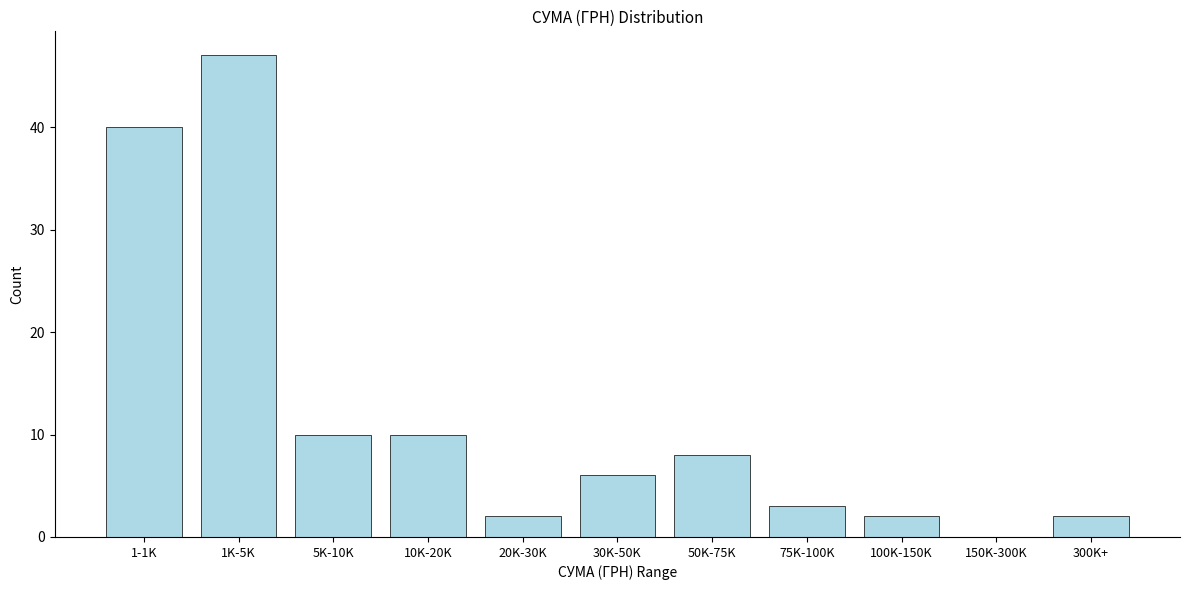

Reading left to right, what are all the values shown in this chart?

1-1K=40	1K-5K=47	5K-10K=10	10K-20K=10	20K-30K=2	30K-50K=6	50K-75K=8	75K-100K=3	100K-150K=2	150K-300K=0	300K+=2